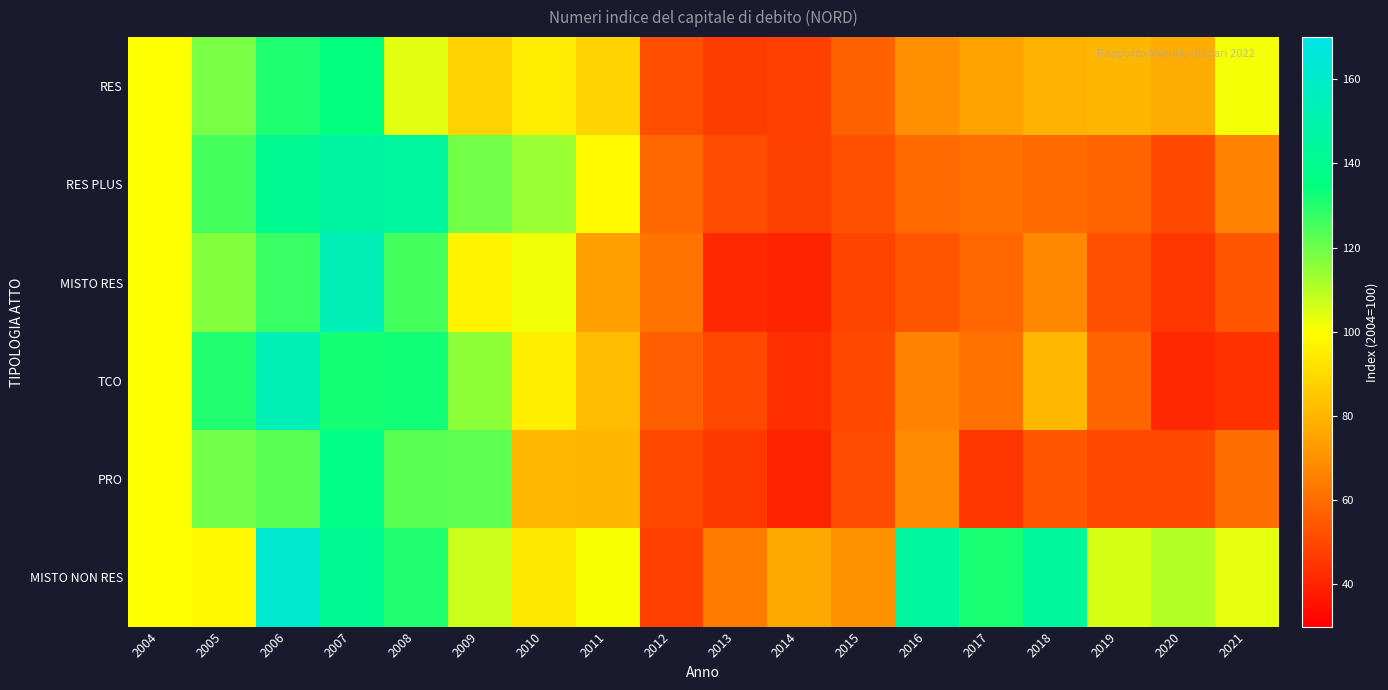

How many categories are shown in the chart?

18